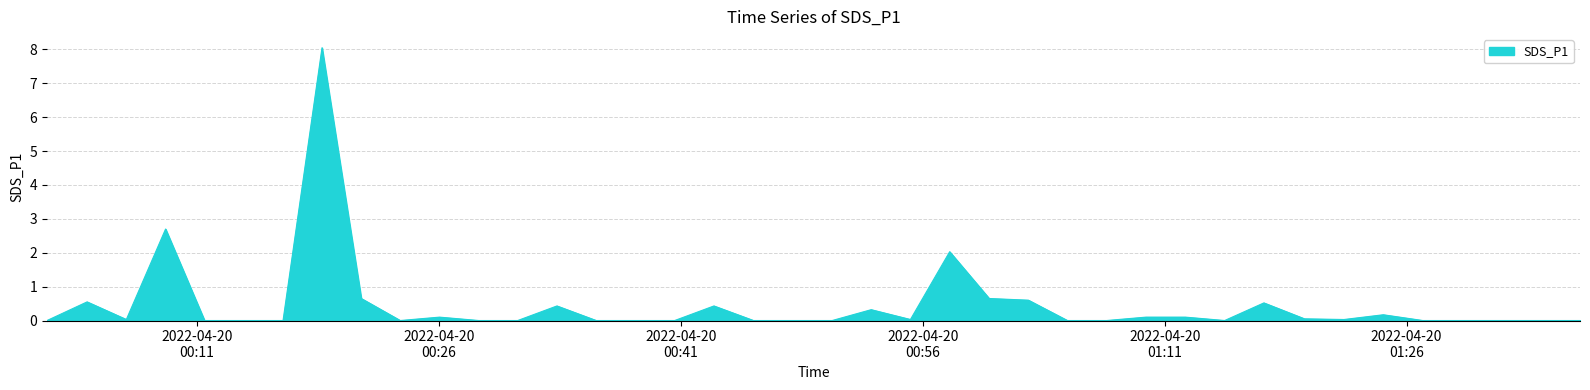

What is the maximum value shown in the chart?

8.1